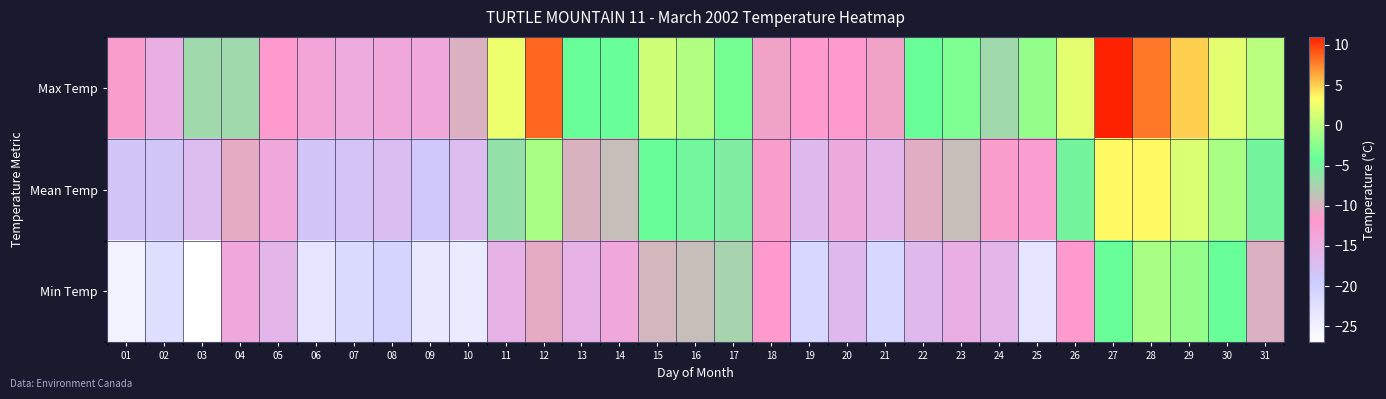

Between 22 and 13, which is larger?

22